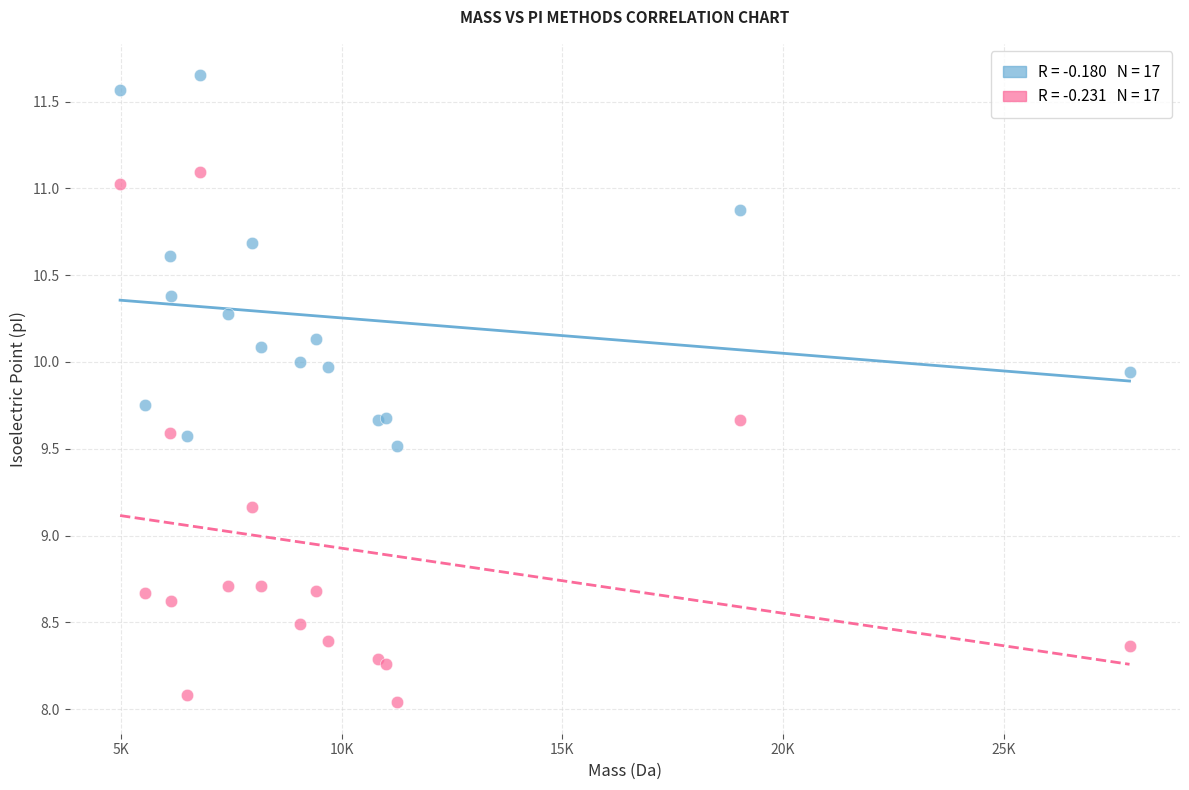

Across all series, what Y value is closest to 9?

9.2